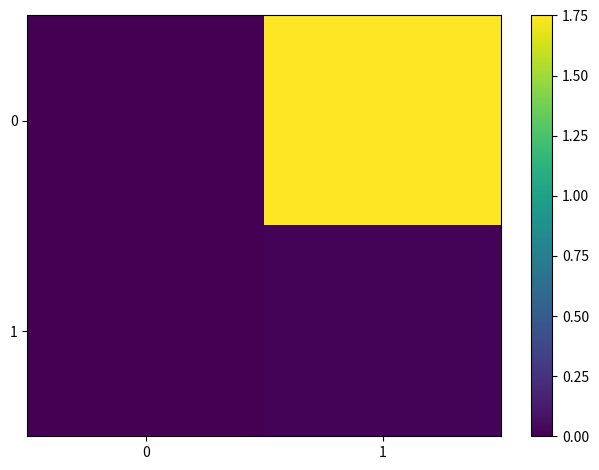

At how many categories does at least one series exceed 0?

2